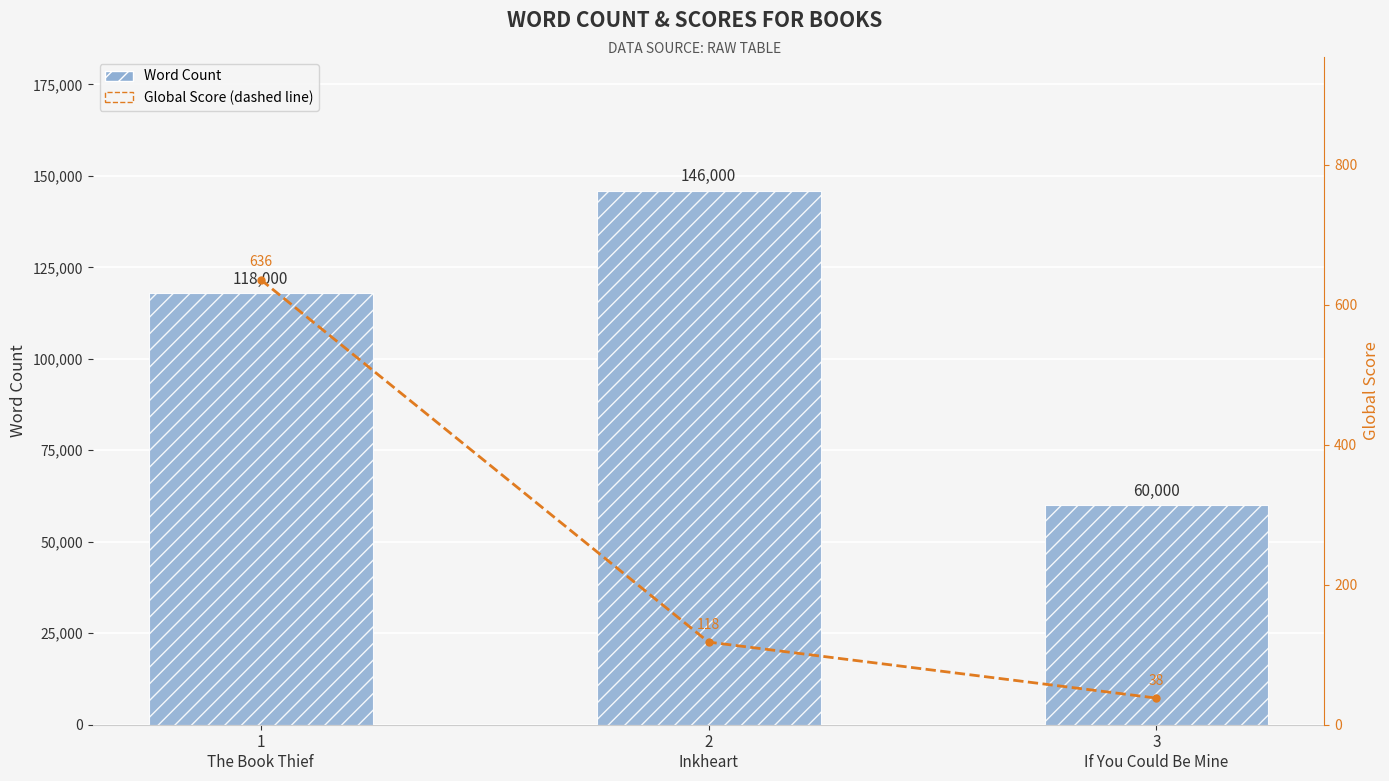

Where does the Word Count series first go above 118000?

2
Inkheart